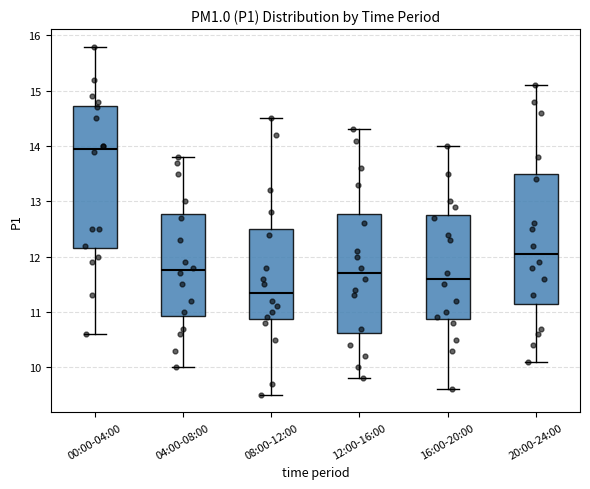

Reading left to right, read every box against the y-axis: the position of its median line, the range the box covers, and the ends of its whiskers. The values are not printed on the chart, so give them approximately, as read against the axis.

00:00-04:00: median 14.0, box 12.2 to 14.7, whiskers 10.6 to 15.8
04:00-08:00: median 11.8, box 10.9 to 12.8, whiskers 10.0 to 13.8
08:00-12:00: median 11.4, box 10.9 to 12.5, whiskers 9.5 to 14.5
12:00-16:00: median 11.7, box 10.6 to 12.8, whiskers 9.8 to 14.3
16:00-20:00: median 11.6, box 10.9 to 12.8, whiskers 9.6 to 14.0
20:00-24:00: median 12.1, box 11.2 to 13.5, whiskers 10.1 to 15.1